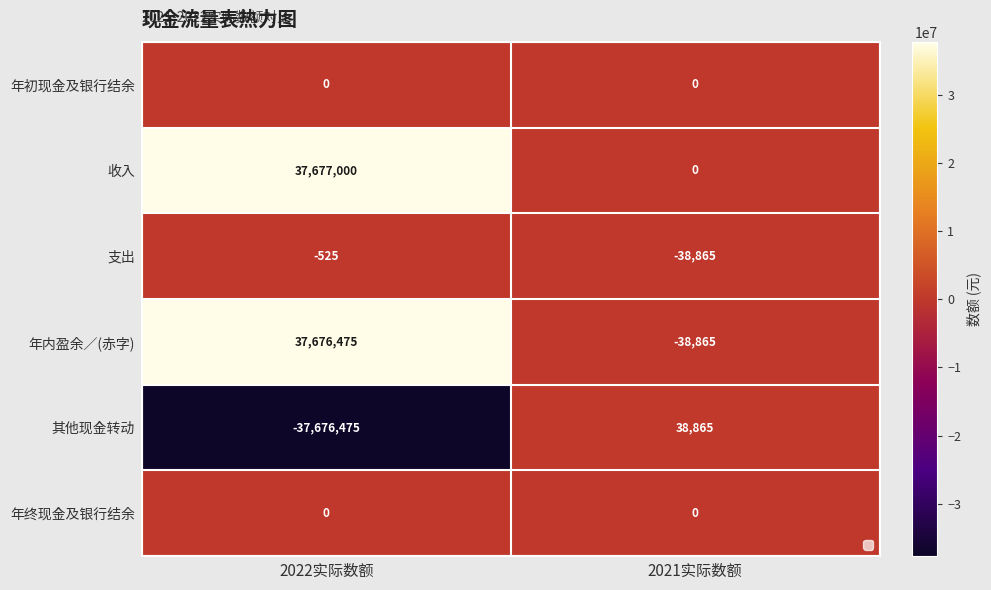

Is it true that 年终现金及银行结余 equals 0 at 2022实际数额?

True